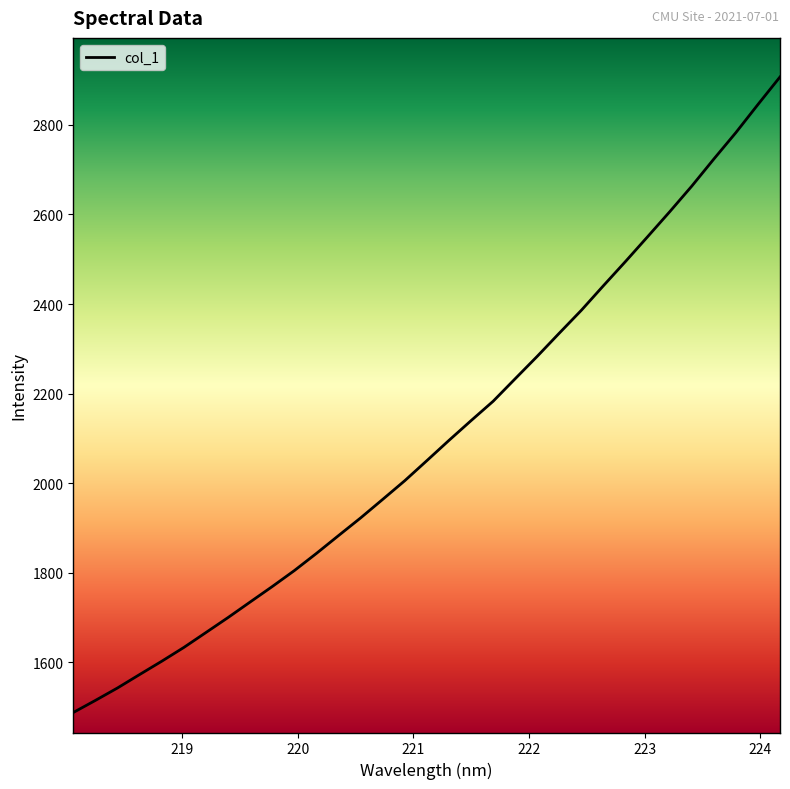

What is the sum of all values?

69366.9